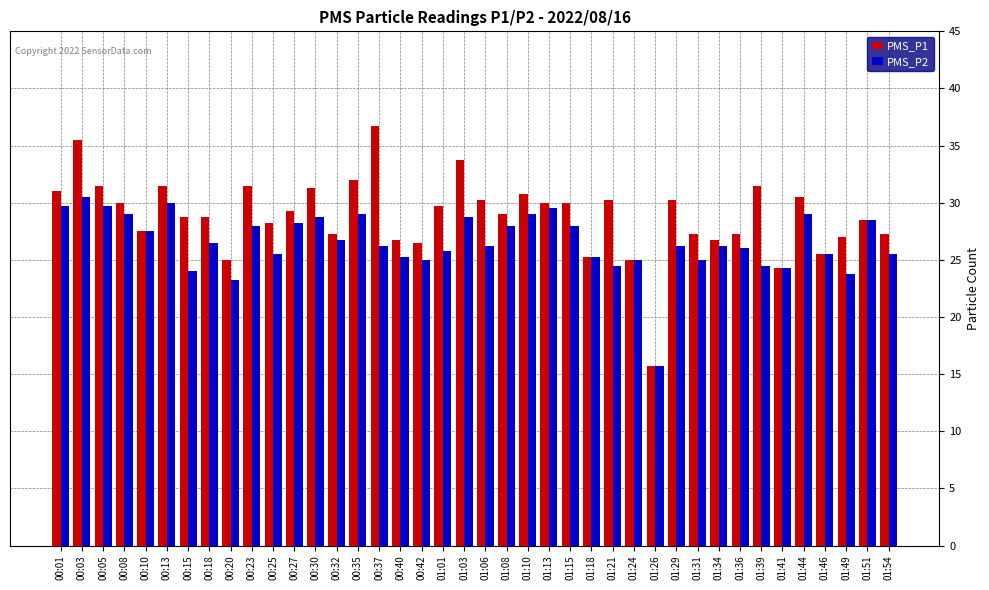

At which label does PMS_P2 first exceed 26?

00:01